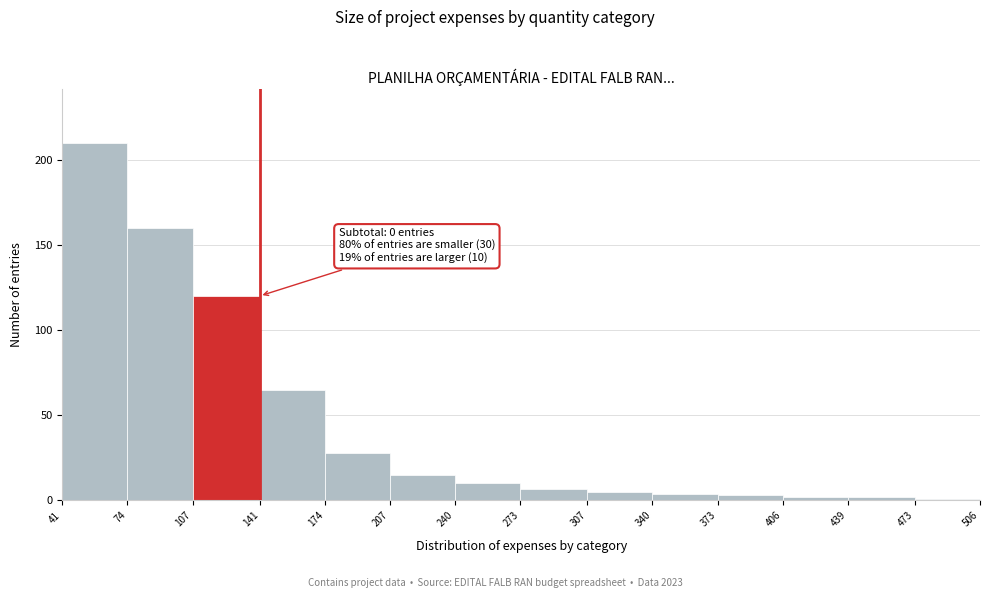

Which range on the x-axis has the tallest bar?

41 to 74